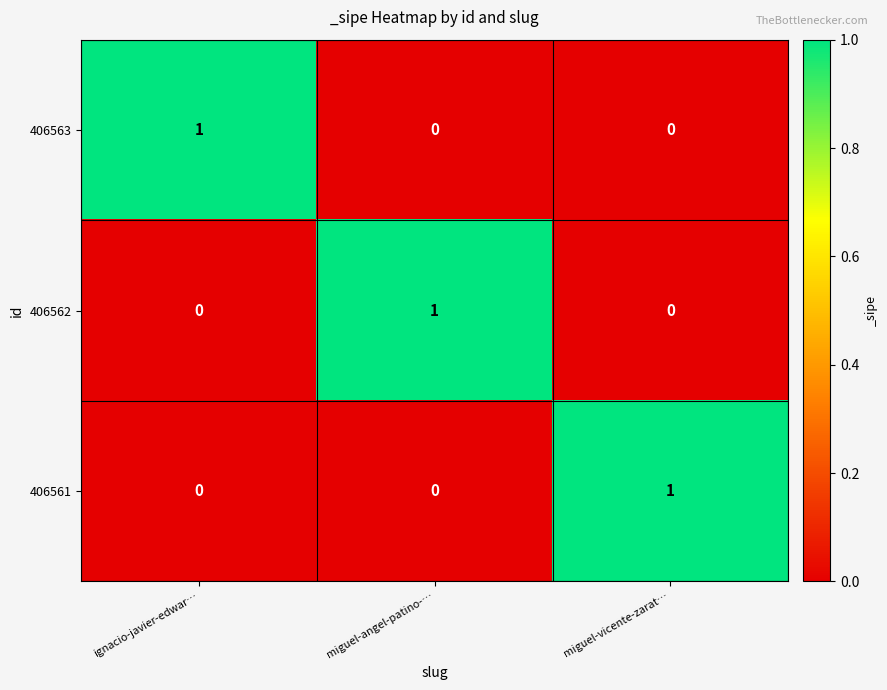

What is the maximum value shown in the chart?

1